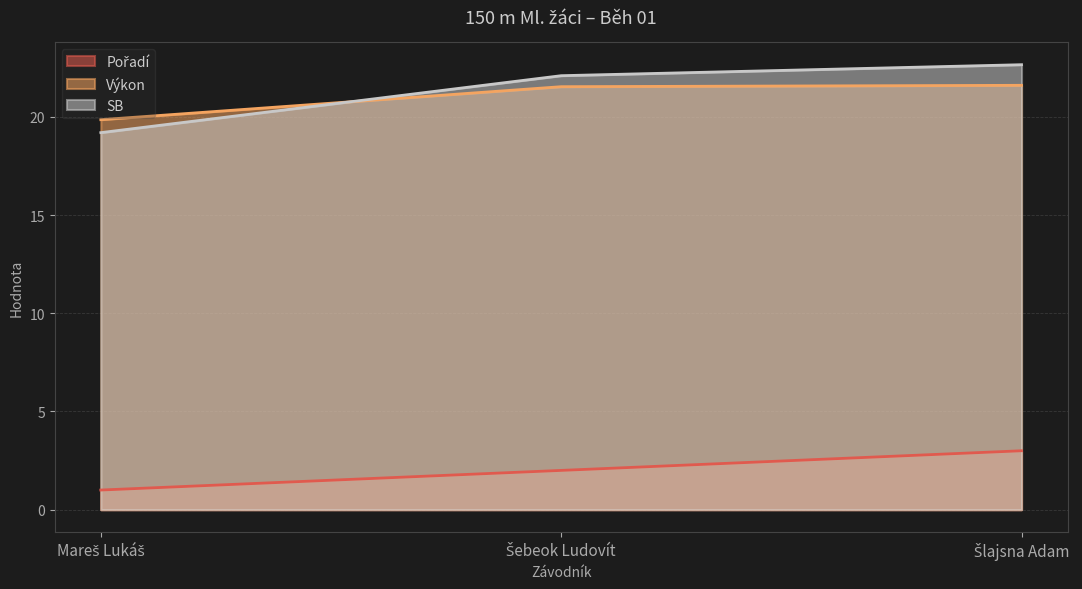

Read the Výkon value at Mareš Lukáš.

19.9